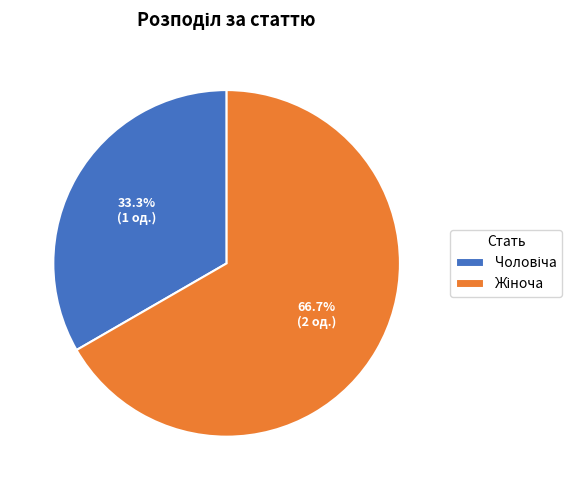

To the nearest percent, what is the difference between the largest and smallest slice percentages?

33%